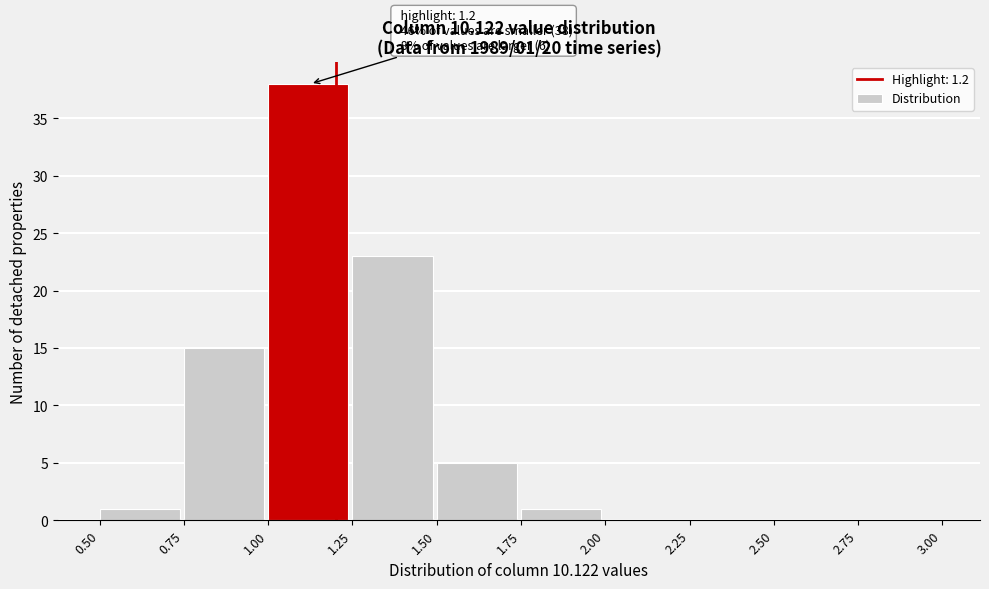

Which range on the x-axis has the tallest bar?

1.00 to 1.25